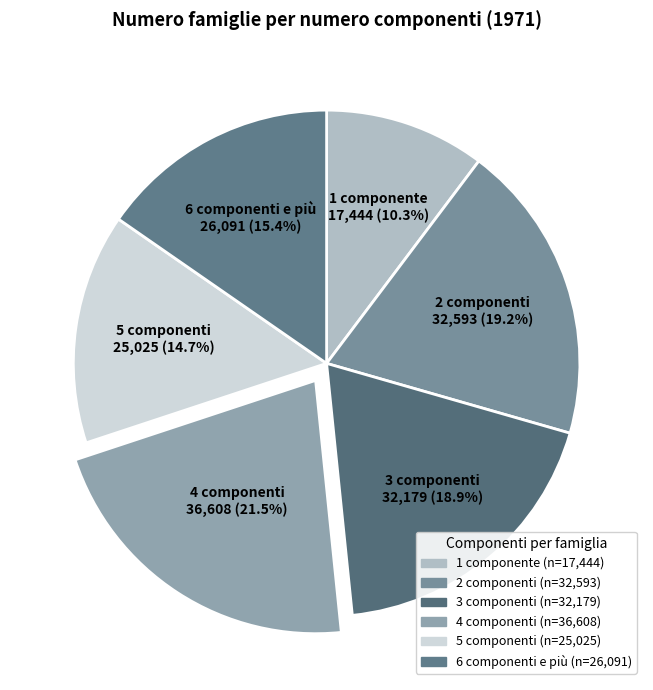

Which slice is the largest?

4 componenti